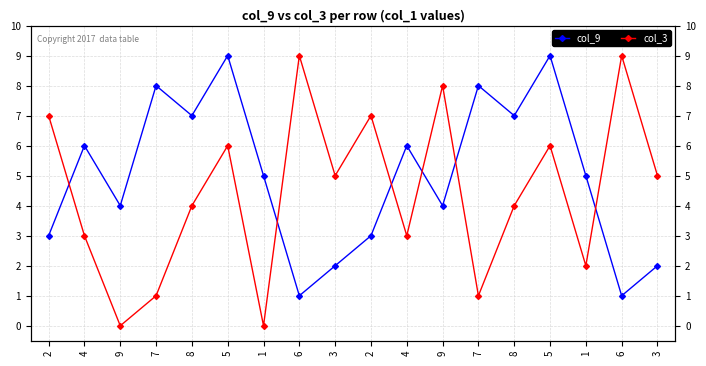

What is the average value of the col_9 series?

5